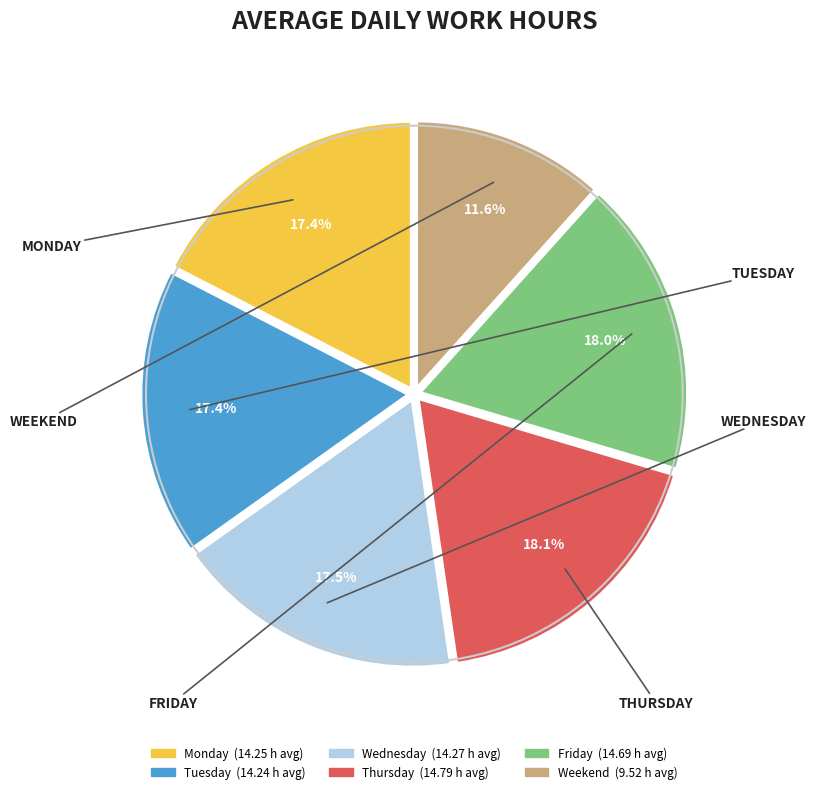

Is there a majority slice in this chart?

No